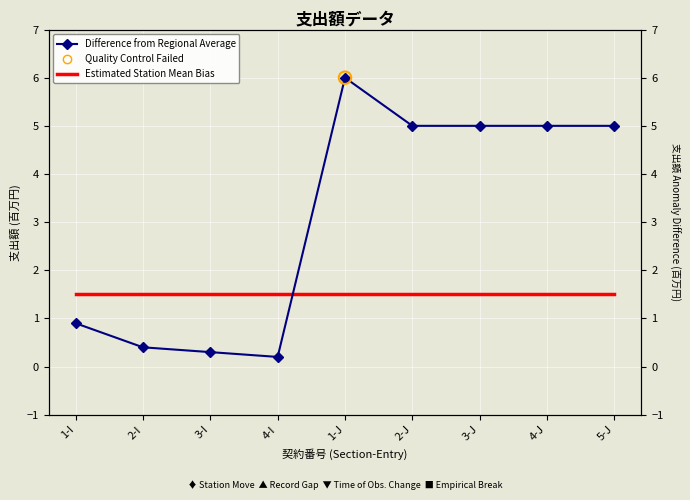

Is the value of Estimated Station Mean Bias at 1-J greater than the value of Difference from Regional Average at 5-J?

No